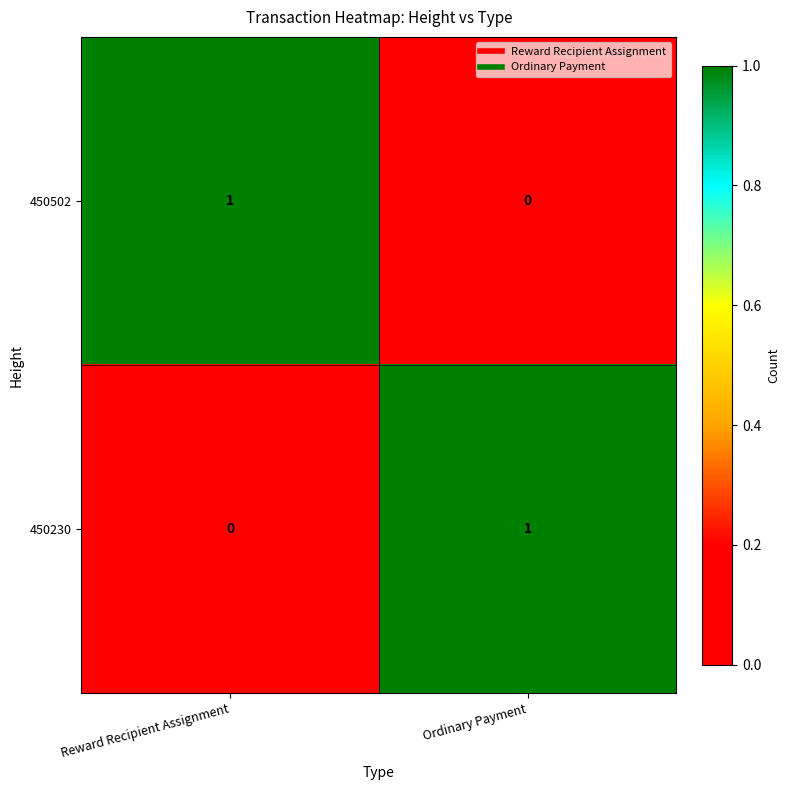

Reading right to left, transcribe all the data shown in this chart.

450502: 0	1
450230: 1	0